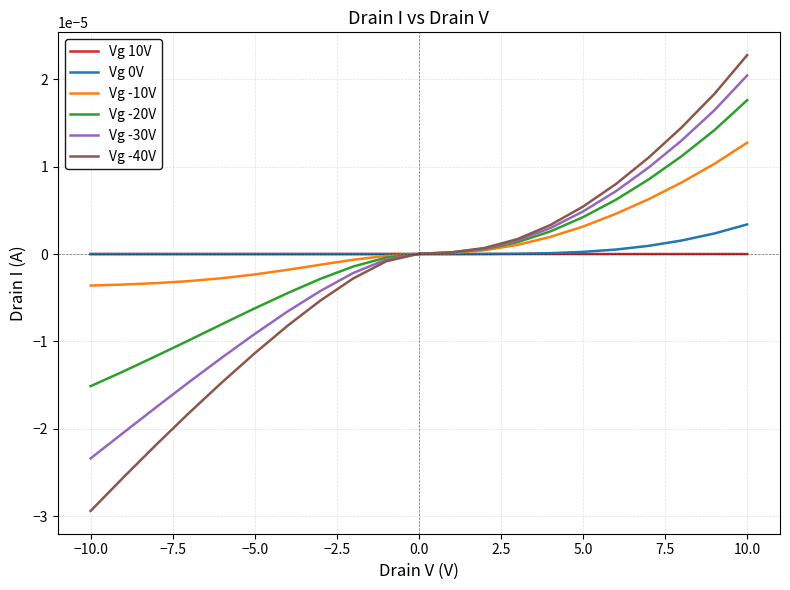

How many distinct data groups are displayed?

6